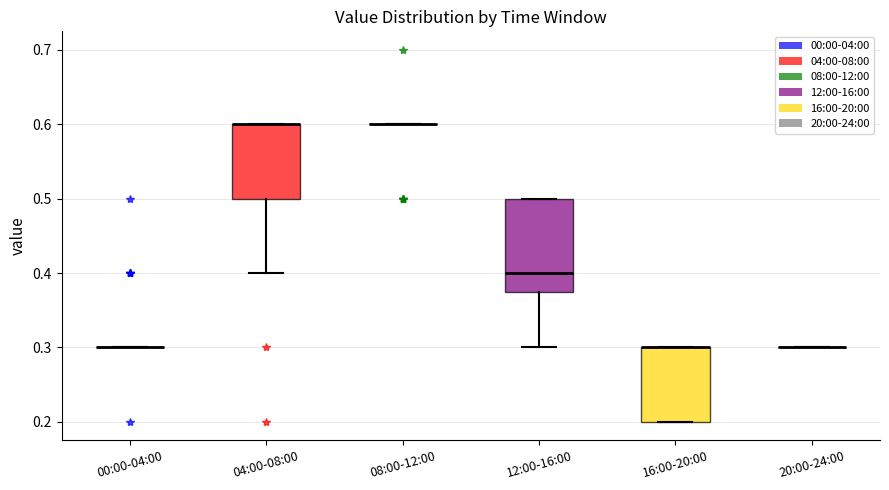

Where is the upper edge of the box for 04:00-08:00 on the y-axis? The values are not printed on the chart, so give them approximately, as read against the axis.

0.60